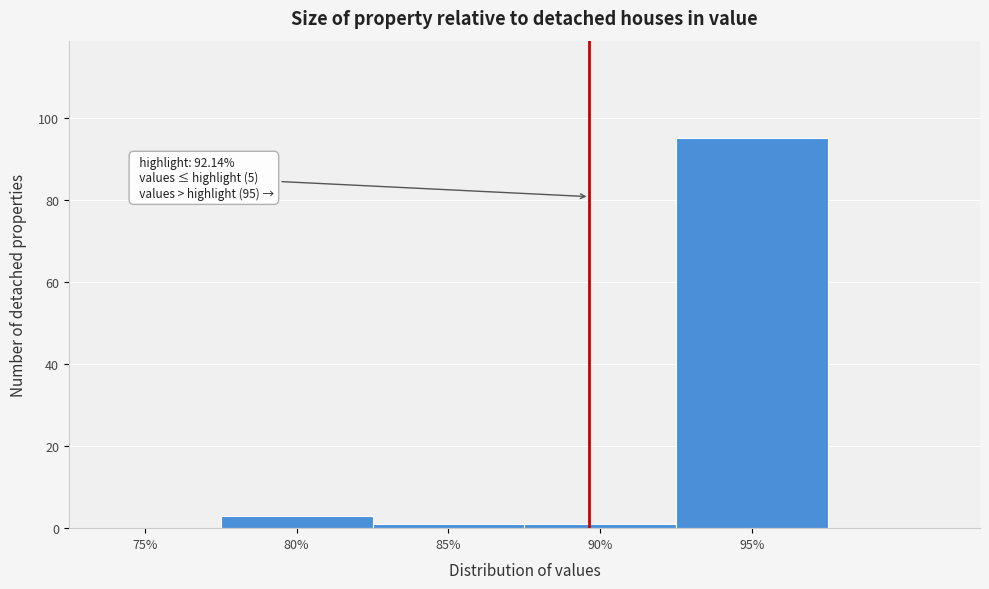

Reading left to right, extract all data points from this chart.

75%=0	80%=3	85%=1	90%=1	95%=95